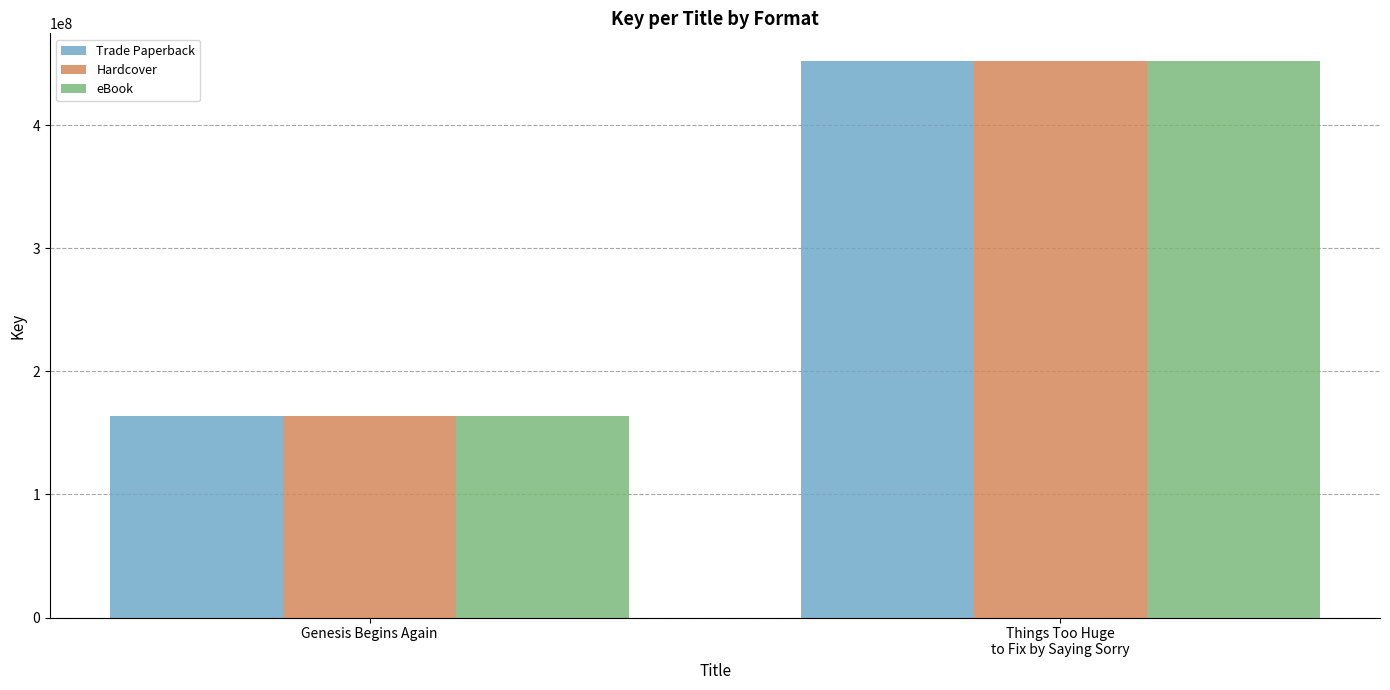

Are the bars horizontal?

No